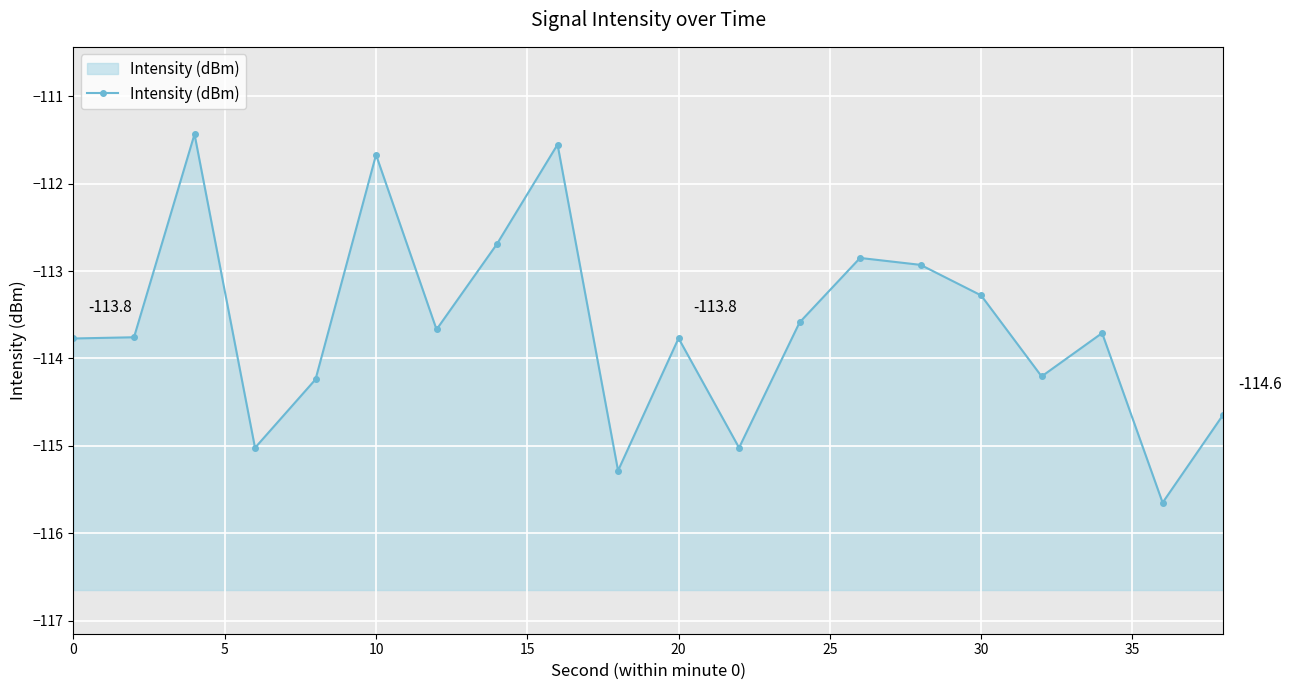

How many interior local valleys (lower than both neighbors) does the data have?

6